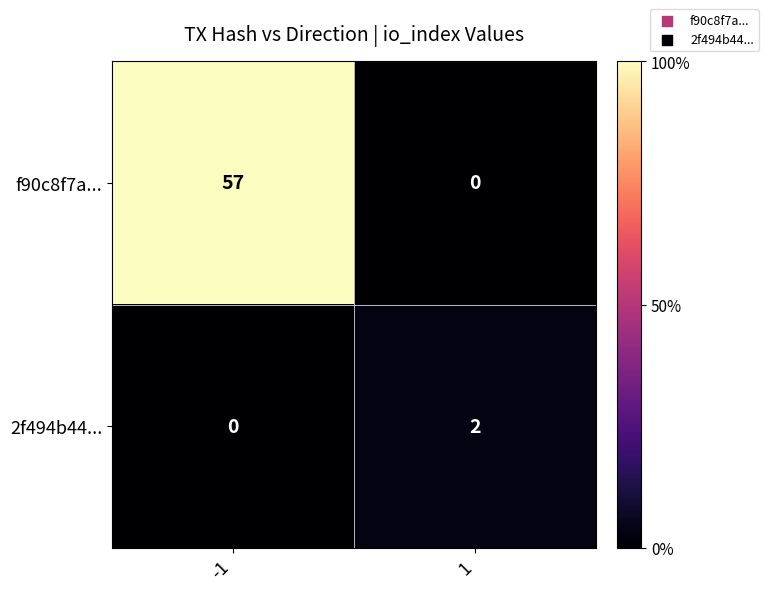

What is the maximum value shown in the chart?

57